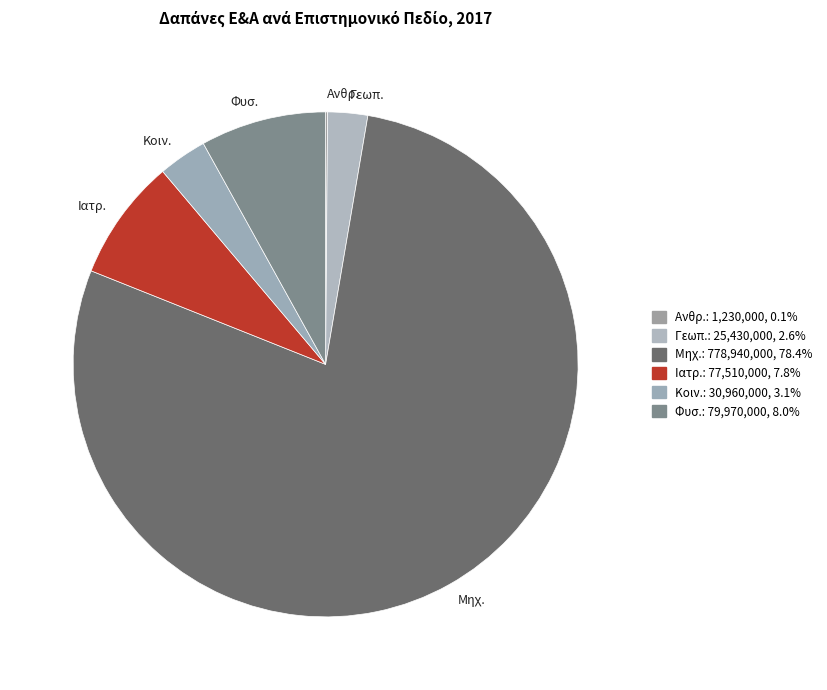

What is the largest slice in the pie chart?

Μηχ.